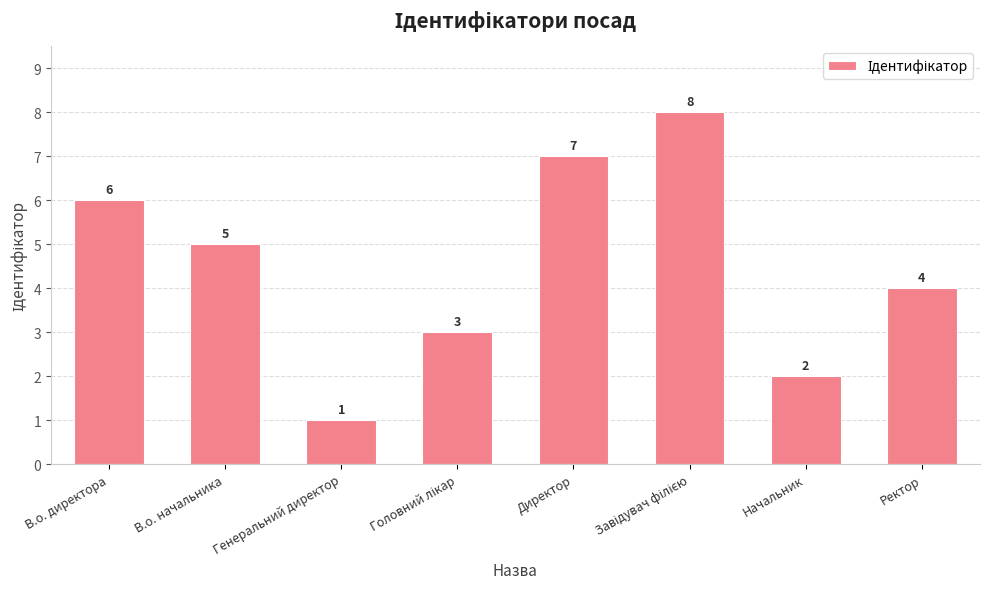

Which has a higher value, В.о. директора or Генеральний директор?

В.о. директора